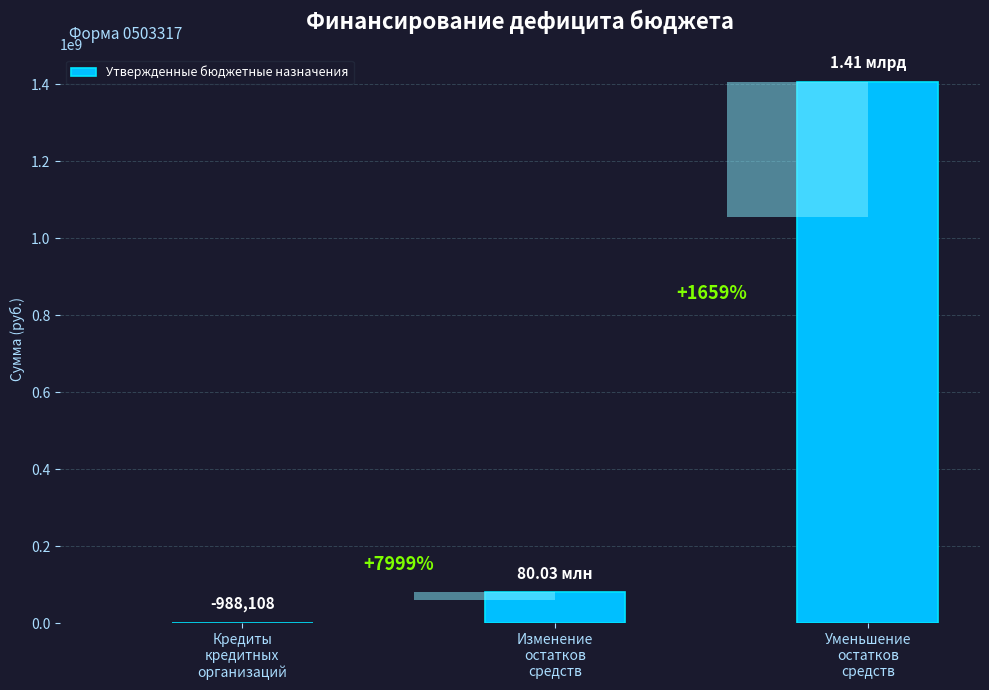

What is the maximum value shown in the chart?

1407388906.4